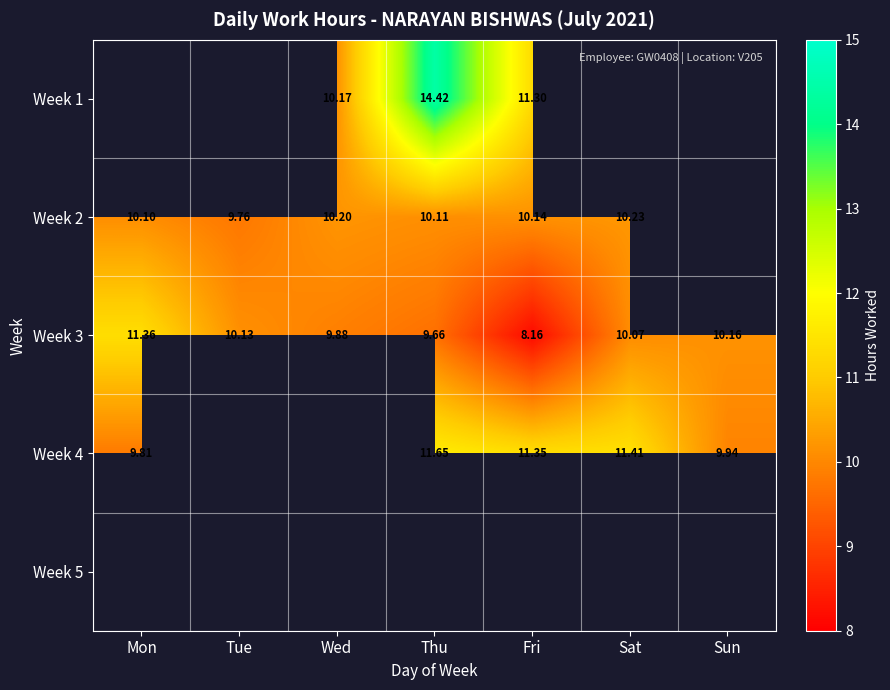

At which label does Week 5 reach its peak?

Mon